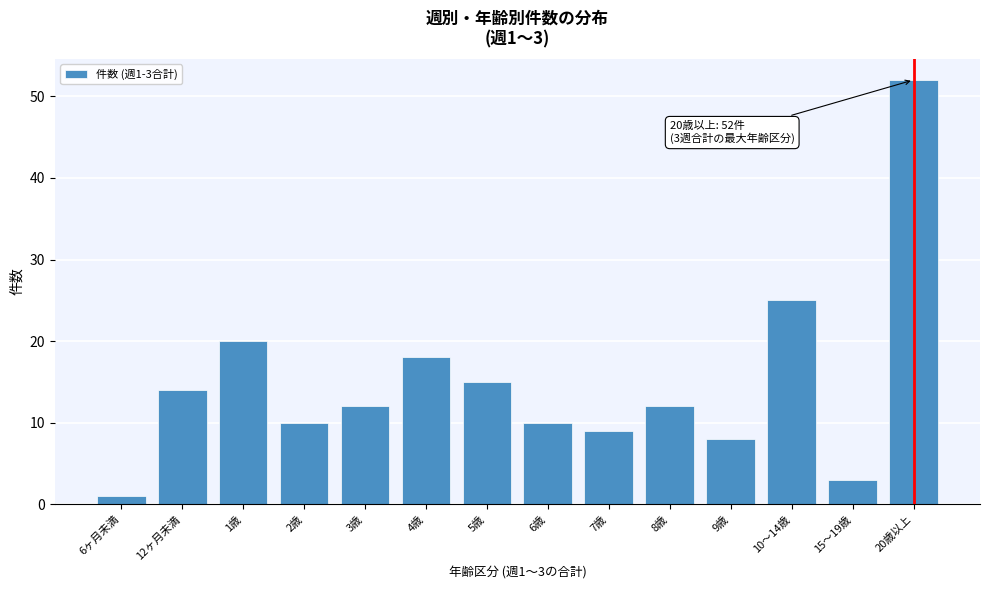

Reading left to right, extract all data points from this chart.

6ヶ月未満=1	12ヶ月未満=14	1歳=20	2歳=10	3歳=12	4歳=18	5歳=15	6歳=10	7歳=9	8歳=12	9歳=8	10～14歳=25	15～19歳=3	20歳以上=52